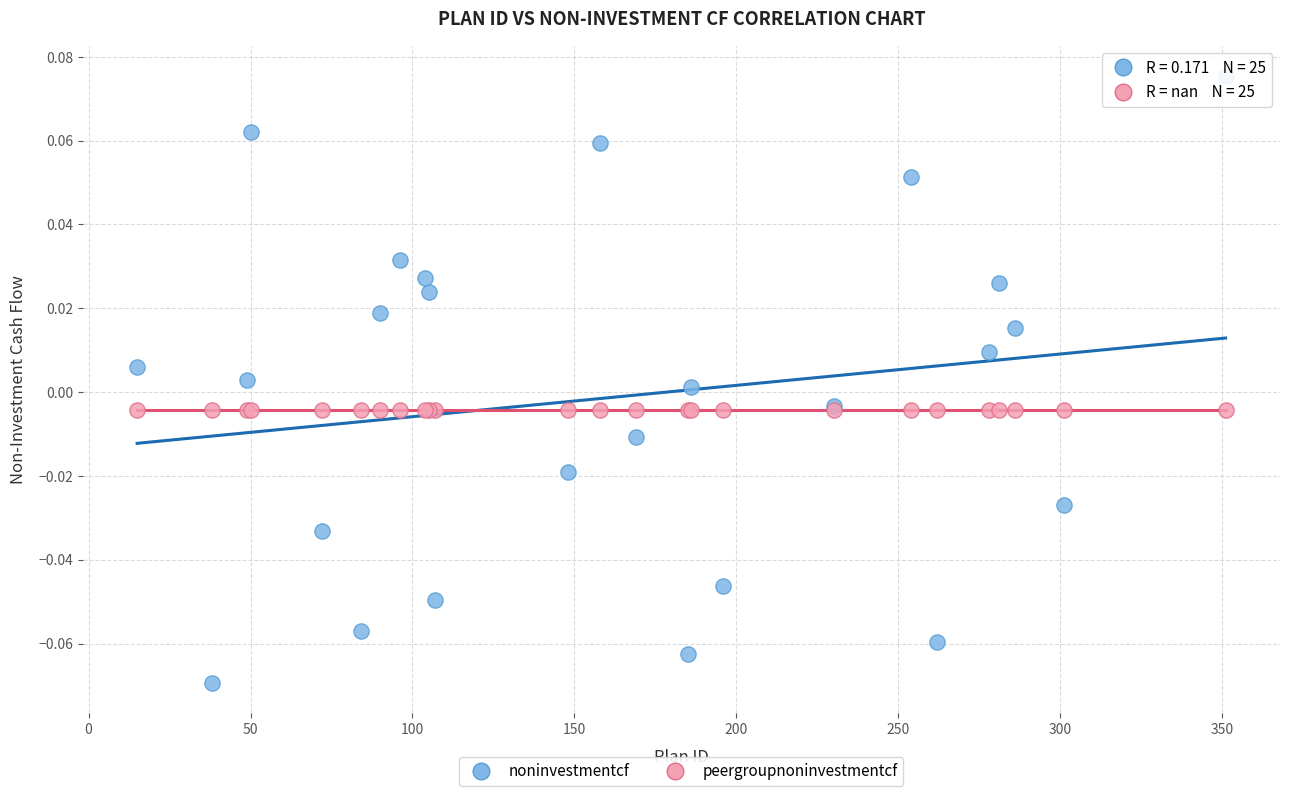

What are all the series names shown in the legend?

noninvestmentcf, peergroupnoninvestmentcf